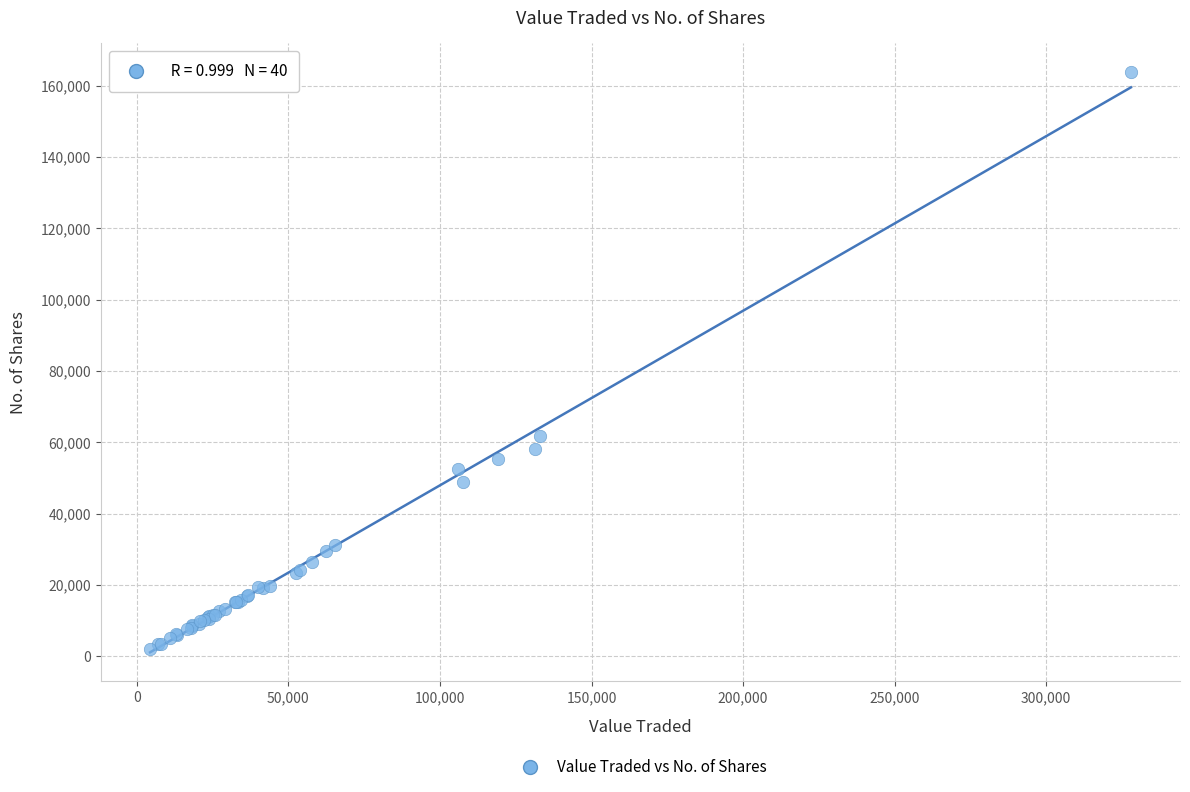

What Y value in the scatter plot is closest to 82862?

61730